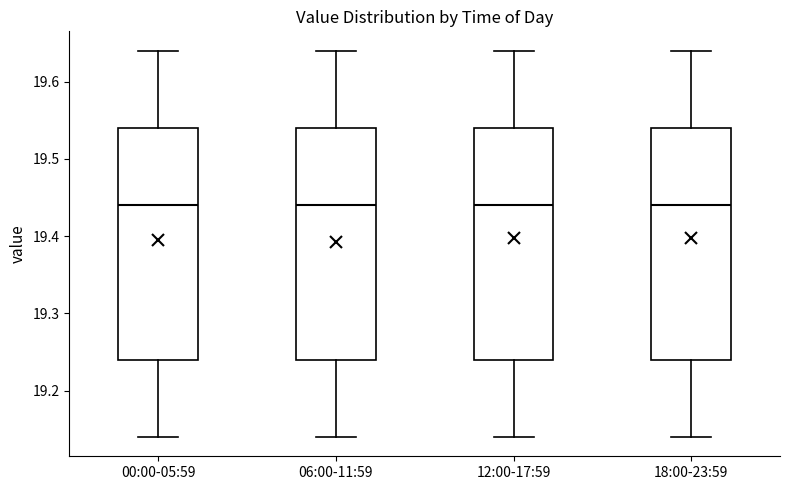

Reading left to right, read every box against the y-axis: the position of its median line, the range the box covers, and the ends of its whiskers. The values are not printed on the chart, so give them approximately, as read against the axis.

00:00-05:59: median 19.44, box 19.24 to 19.54, whiskers 19.14 to 19.64
06:00-11:59: median 19.44, box 19.24 to 19.54, whiskers 19.14 to 19.64
12:00-17:59: median 19.44, box 19.24 to 19.54, whiskers 19.14 to 19.64
18:00-23:59: median 19.44, box 19.24 to 19.54, whiskers 19.14 to 19.64